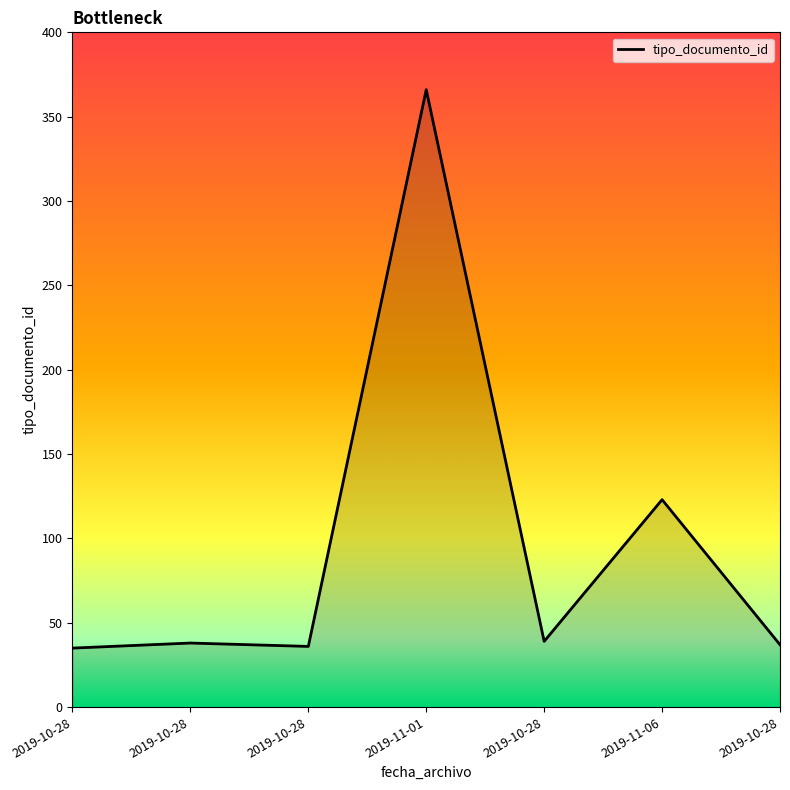

How many lines are shown in the chart?

1